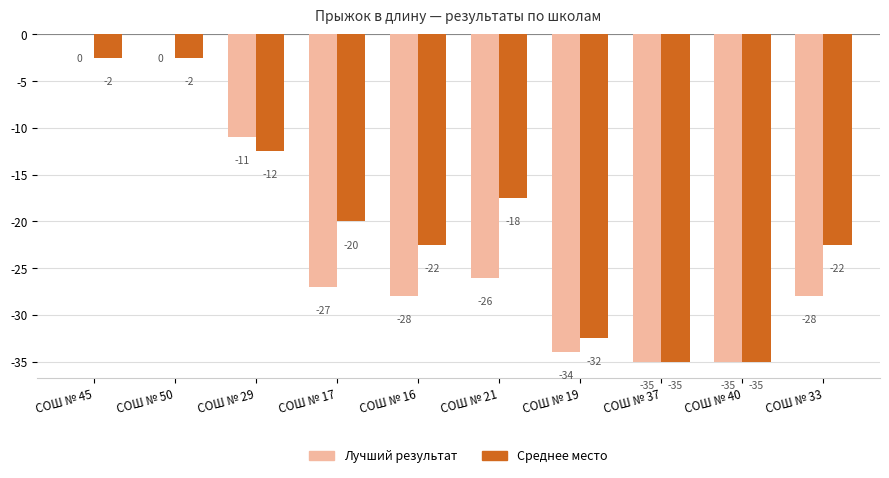

What is the sum of all Лучший результат values?

-224.0